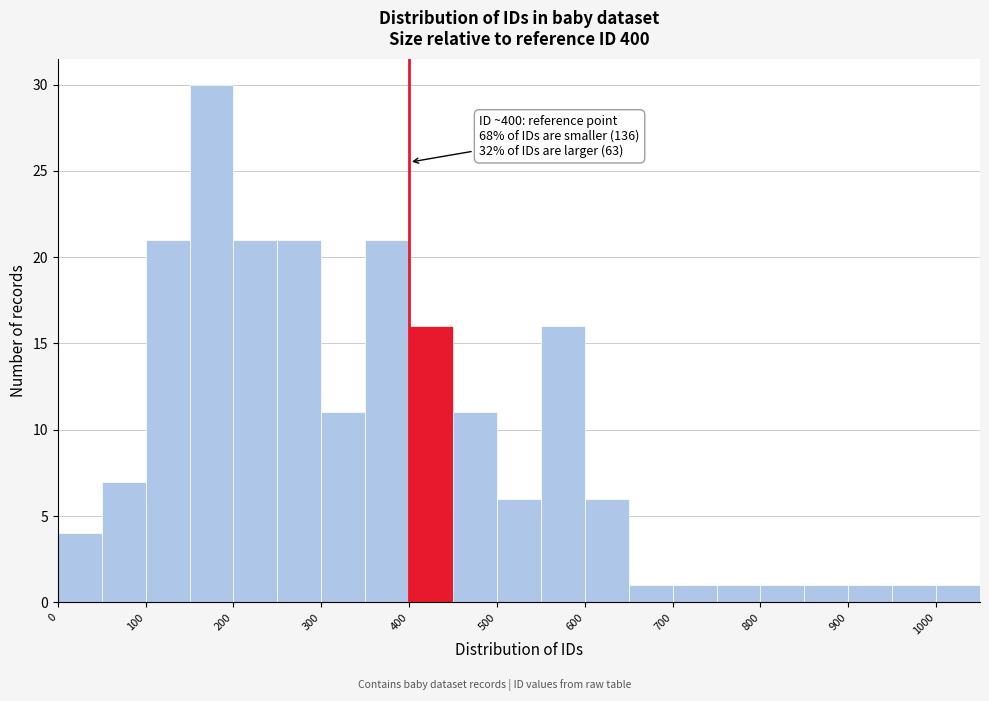

Which range on the x-axis has the tallest bar?

150 to 200